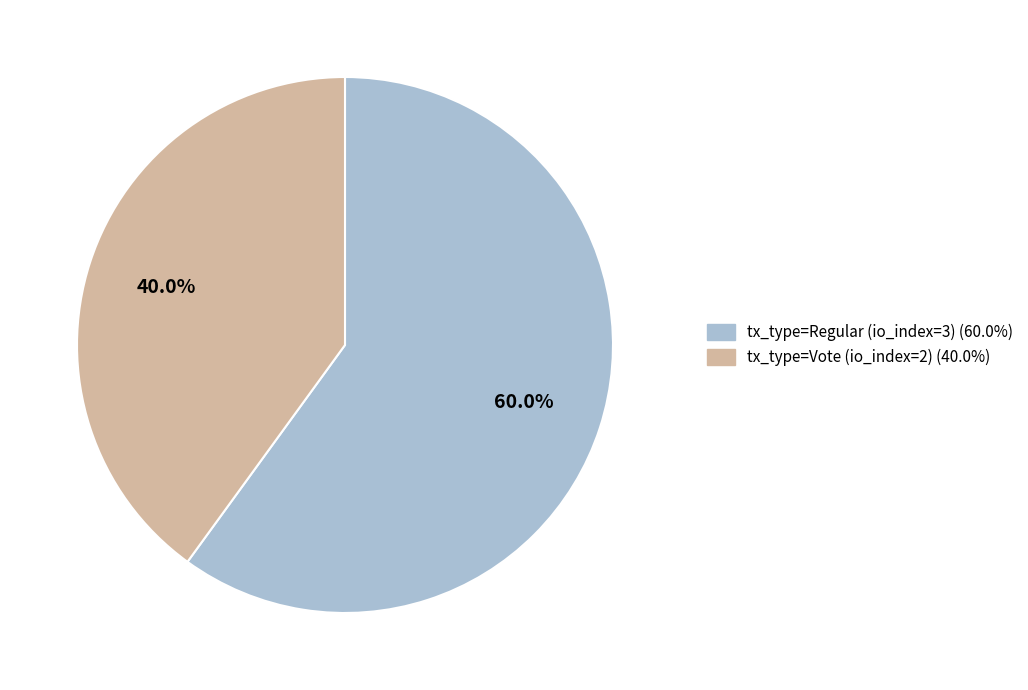

How many segments does this pie chart have?

2